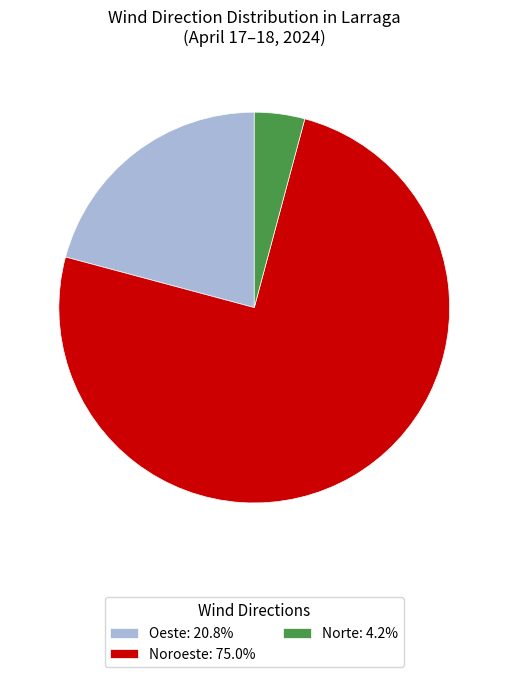

Does any single category account for the majority?

Yes